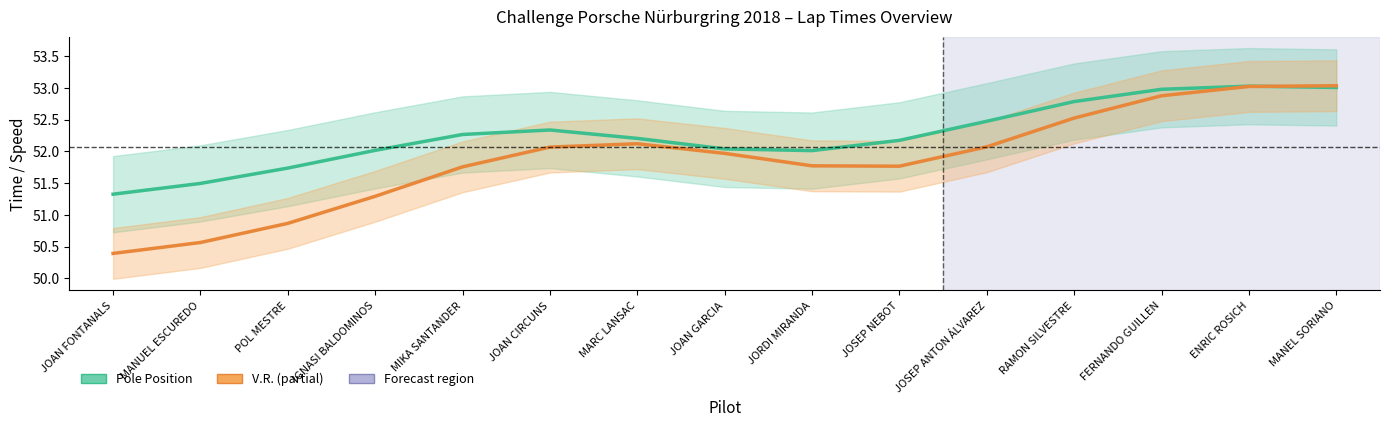

List the labels in order of Pole Position value, smallest first.

JOAN FONTANALS, MANUEL ESCUREDO, POL MESTRE, JORDI MIRANDA, IGNASI BALDOMINOS, JOAN GARCIA, JOSEP NEBOT, MARC LANSAC, MIKA SANTANDER, JOAN CIRCUNS, JOSEP ANTON ÁLVAREZ, RAMON SILVESTRE, FERNANDO GUILLEN, MANEL SORIANO, ENRIC ROSICH